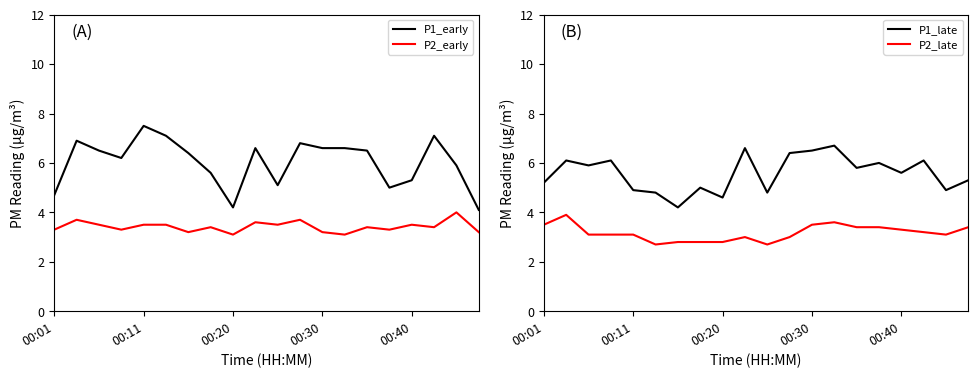

Where is P2_late nearest to the value 3?

9